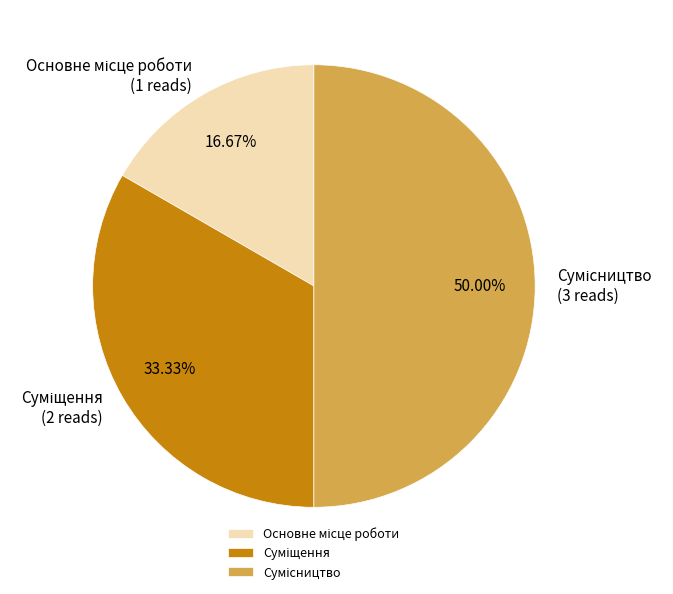

Count the number of slices in the pie.

3